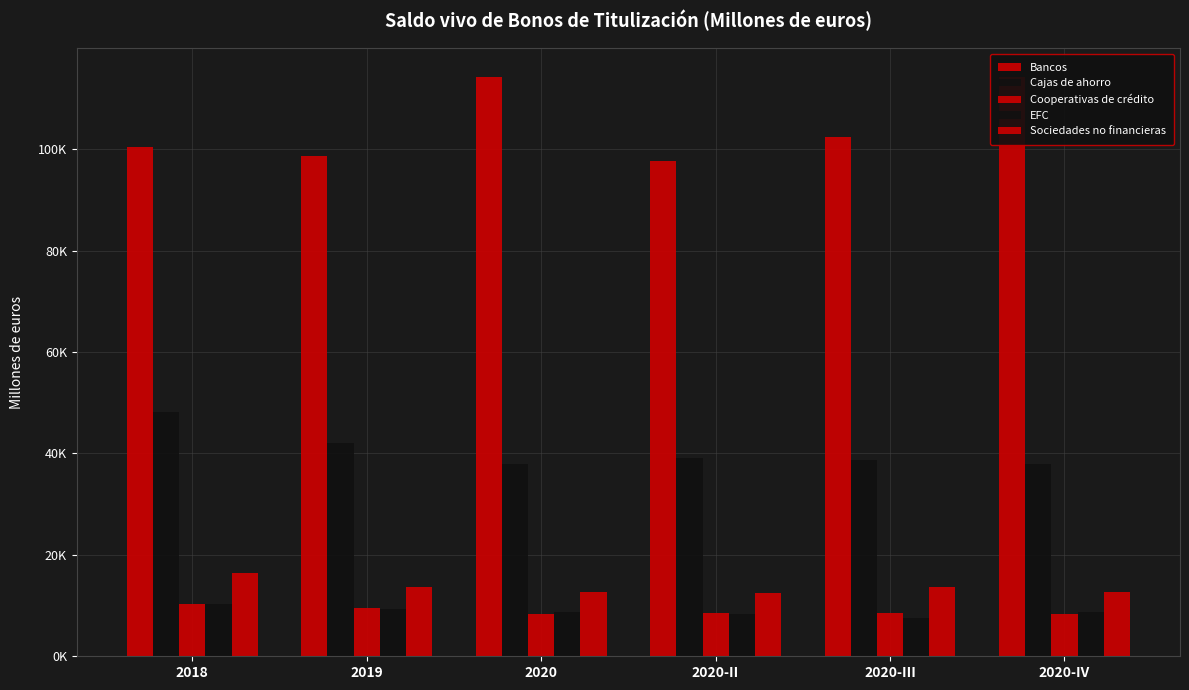

What is the label of the 3rd bar from the right?

2020-II